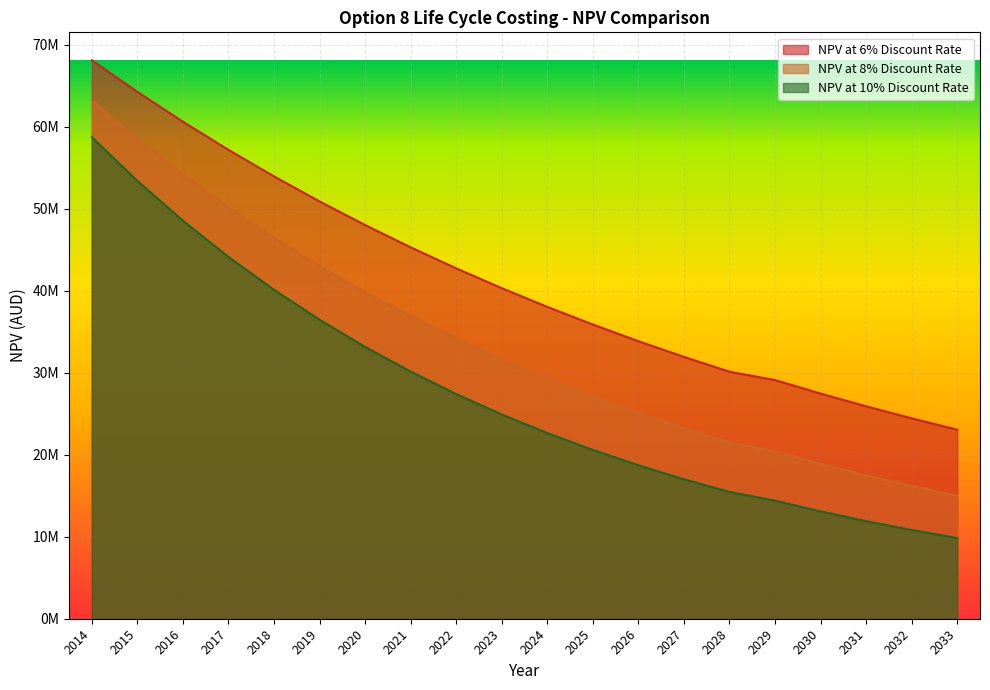

True or false: NPV at 6% Discount Rate and NPV at 10% Discount Rate cross at least once.

False